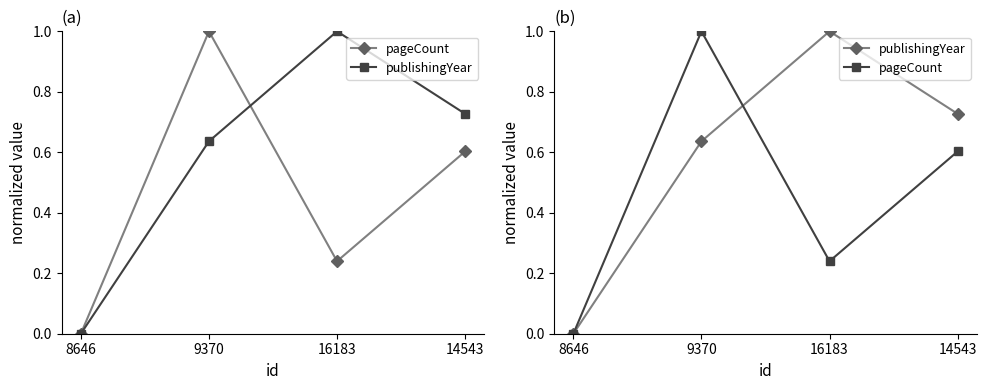

How many interior local peaks does the pageCount series have?

1